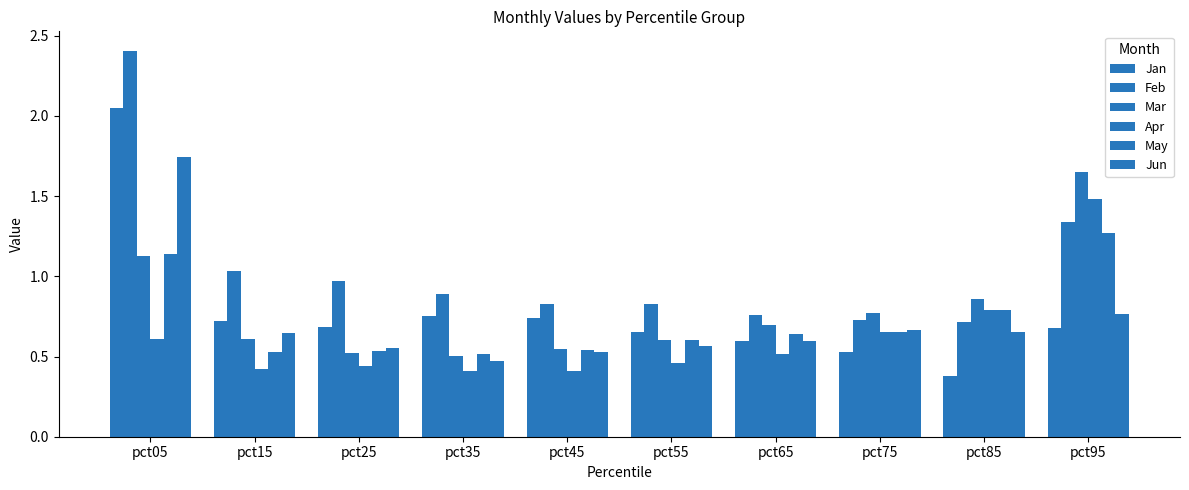

How many categories are shown in the chart?

10